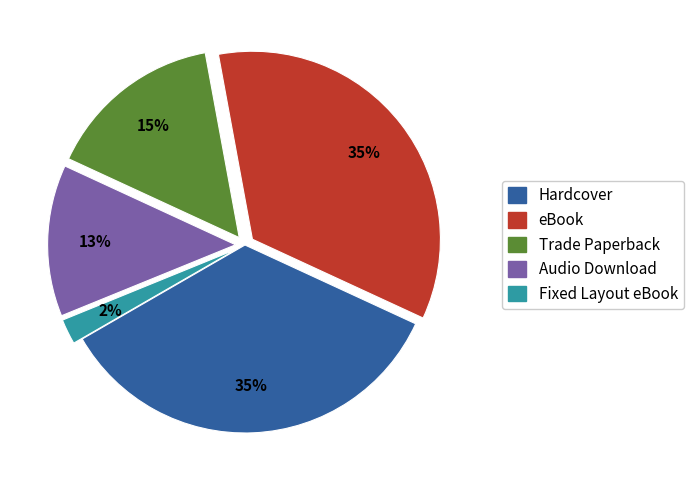

Count the number of slices in the pie.

5